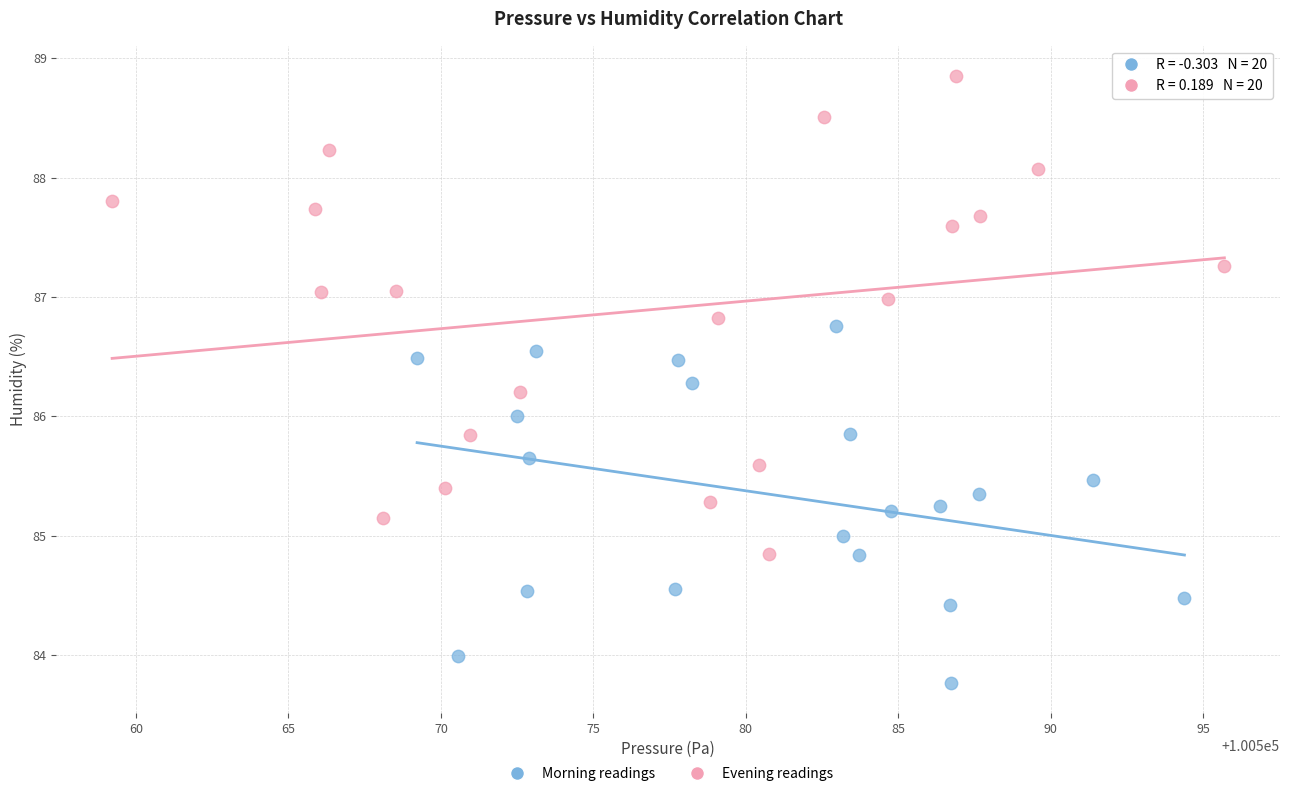

Which series has the widest spread of Y values?

Evening readings